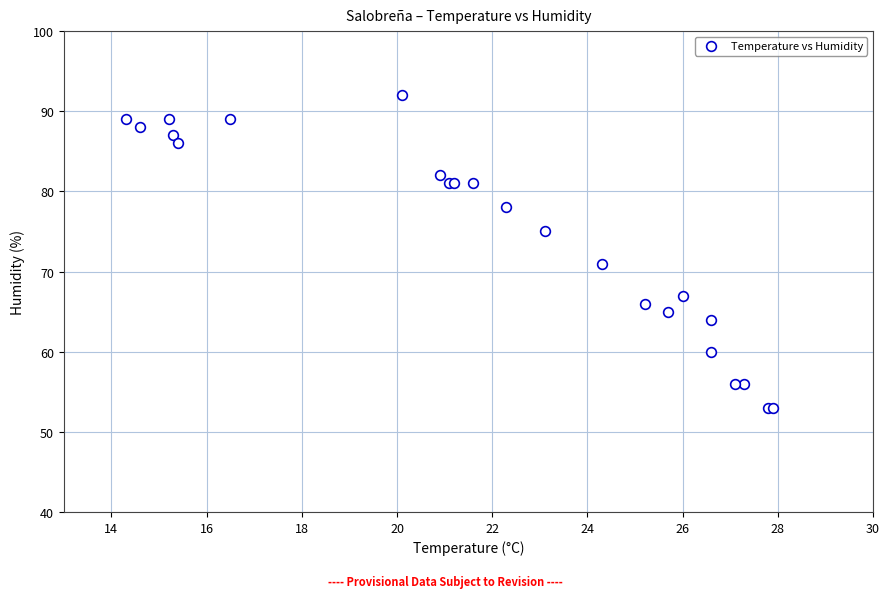

What Y value in the scatter plot is closest to 72?

71